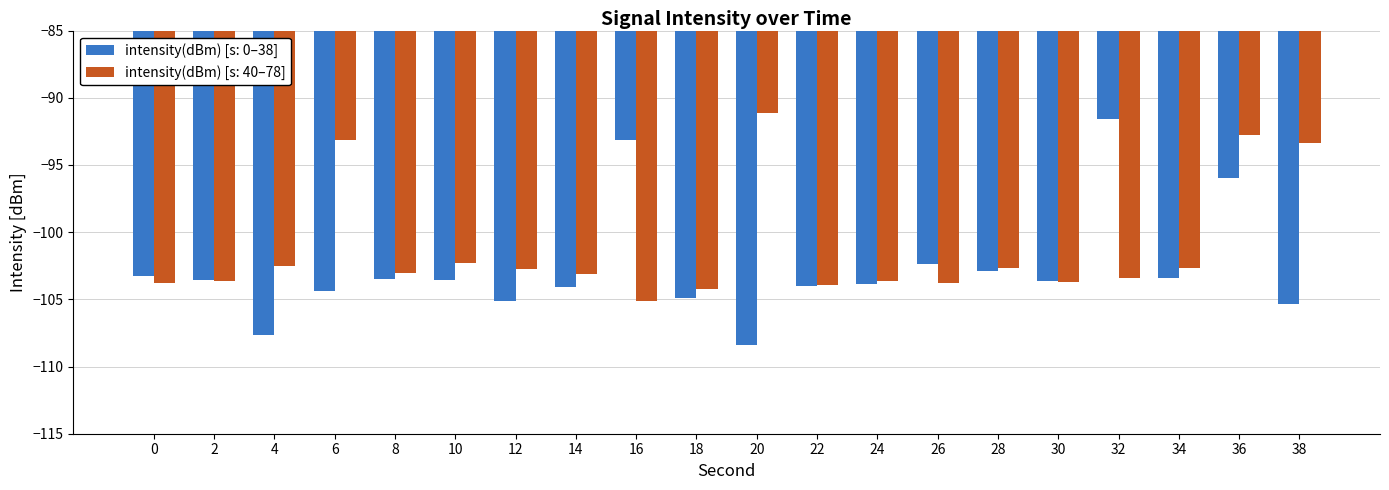

What is the difference between the second highest and minimum values in the intensity(dBm) [s: 0–38] series?

15.2